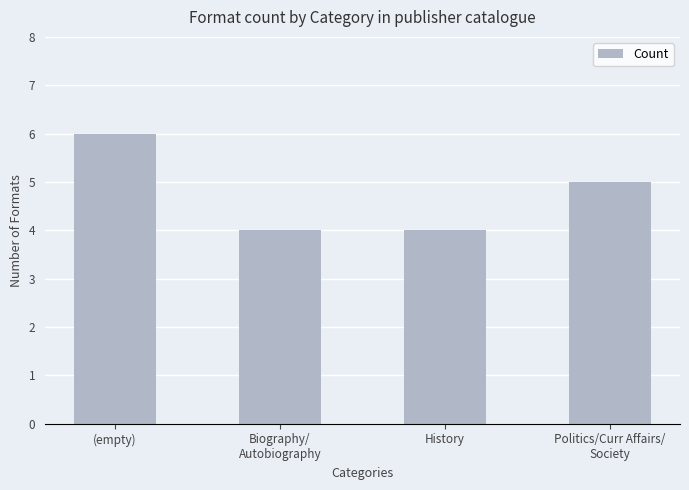

How many values are between 4 and 6?

4